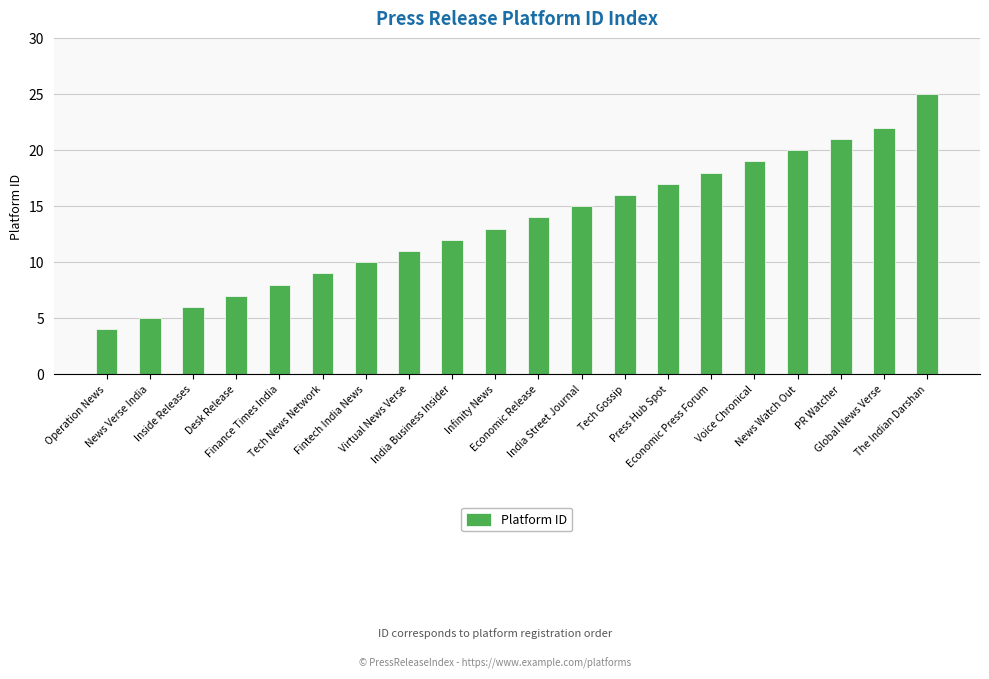

List the labels in order of value, largest first.

The Indian Darshan, Global News Verse, PR Watcher, News Watch Out, Voice Chronical, Economic Press Forum, Press Hub Spot, Tech Gossip, India Street Journal, Economic Release, Infinity News, India Business Insider, Virtual News Verse, Fintech India News, Tech News Network, Finance Times India, Desk Release, Inside Releases, News Verse India, Operation News